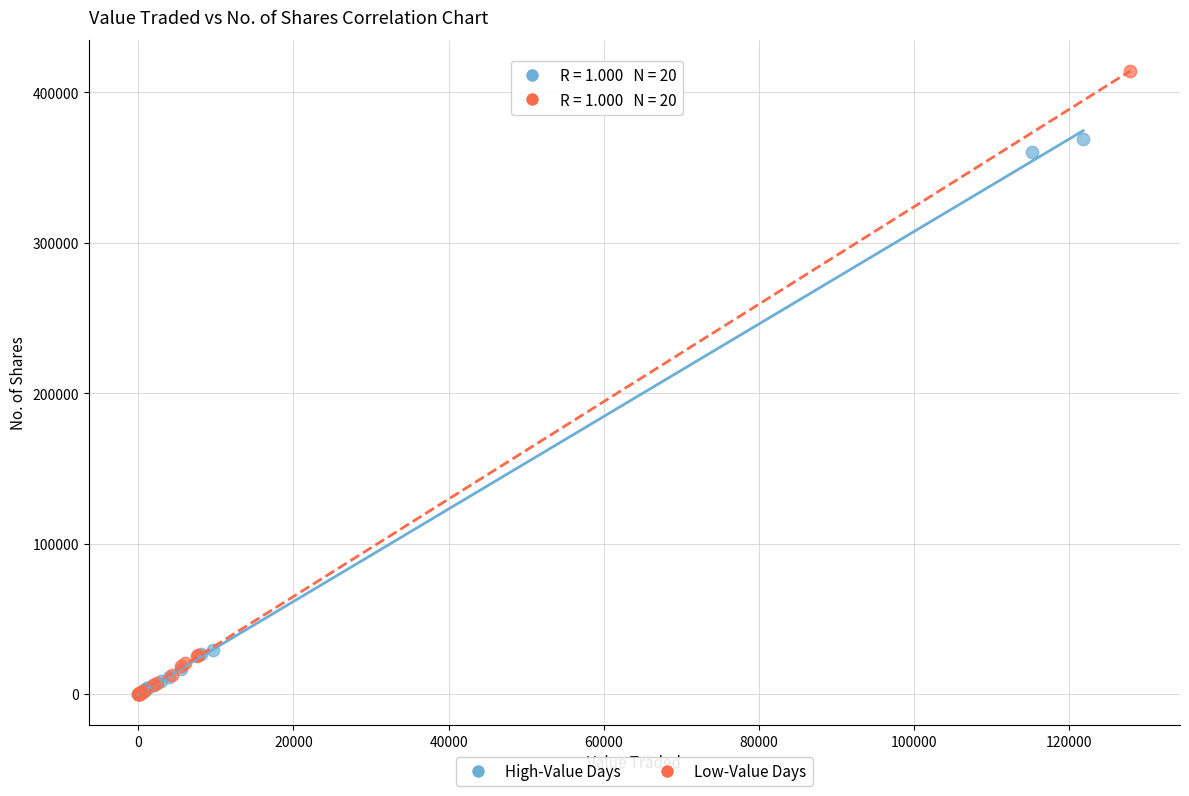

Which series reaches the maximum Y coordinate?

Low-Value Days